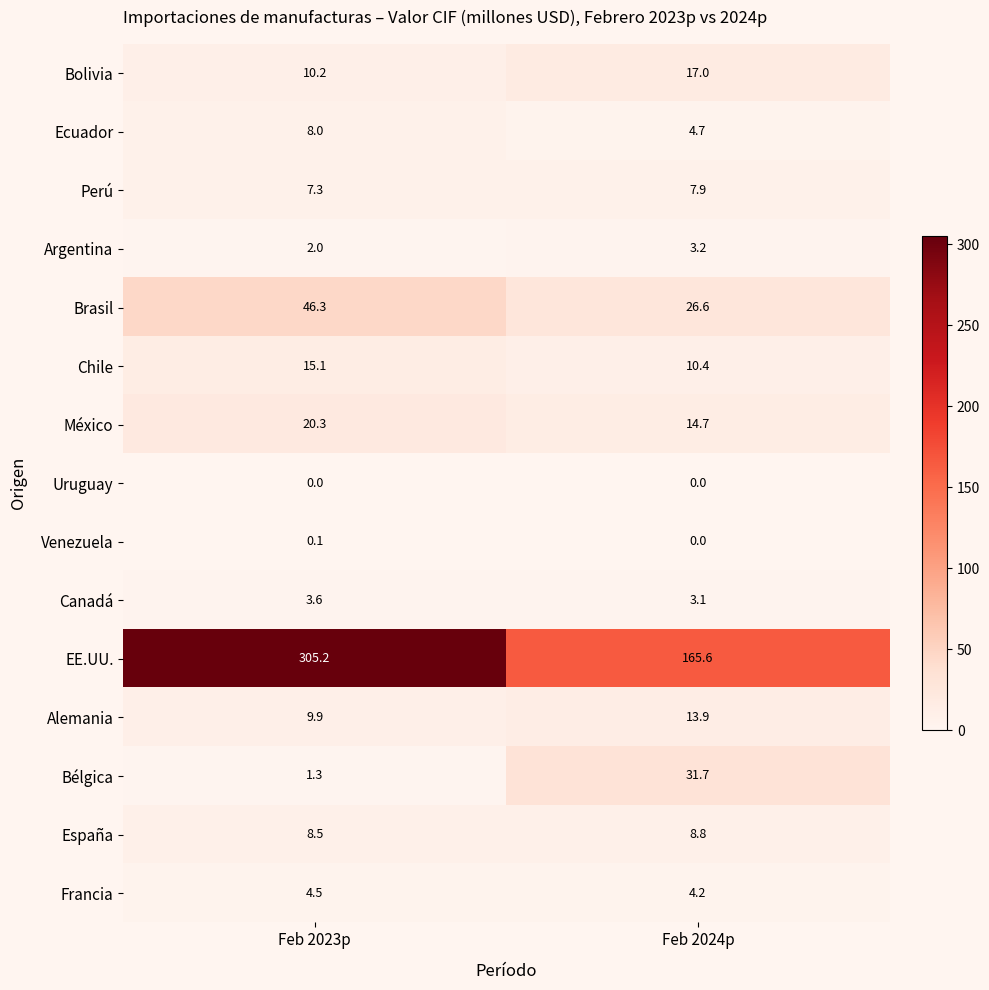

What is the difference between the highest and lowest values at Feb 2024p?

165.6